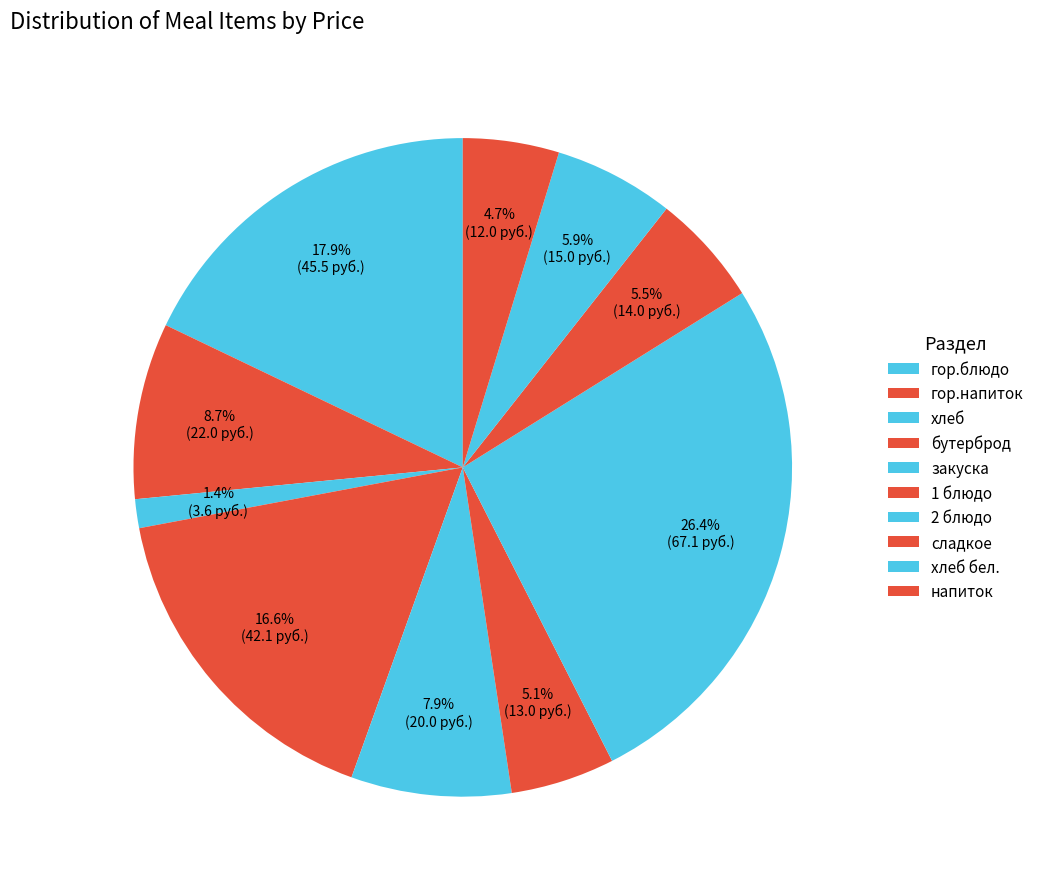

Approximately how many times larger is the value at закуска compared to напиток?

1.7